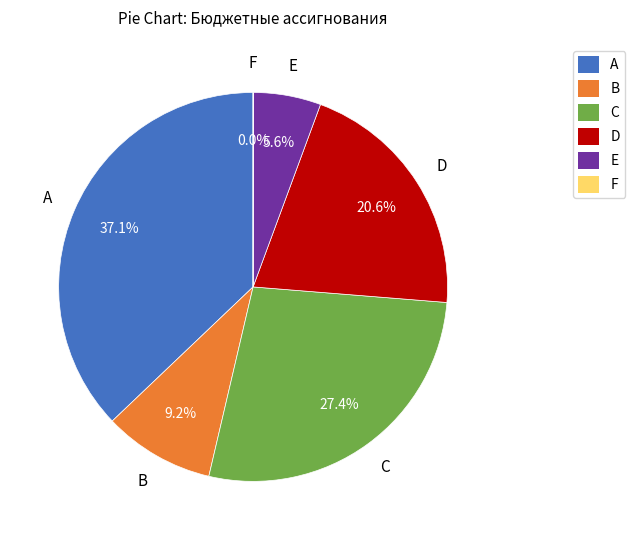

What is the ratio of the value at E to the value at D?

0.3